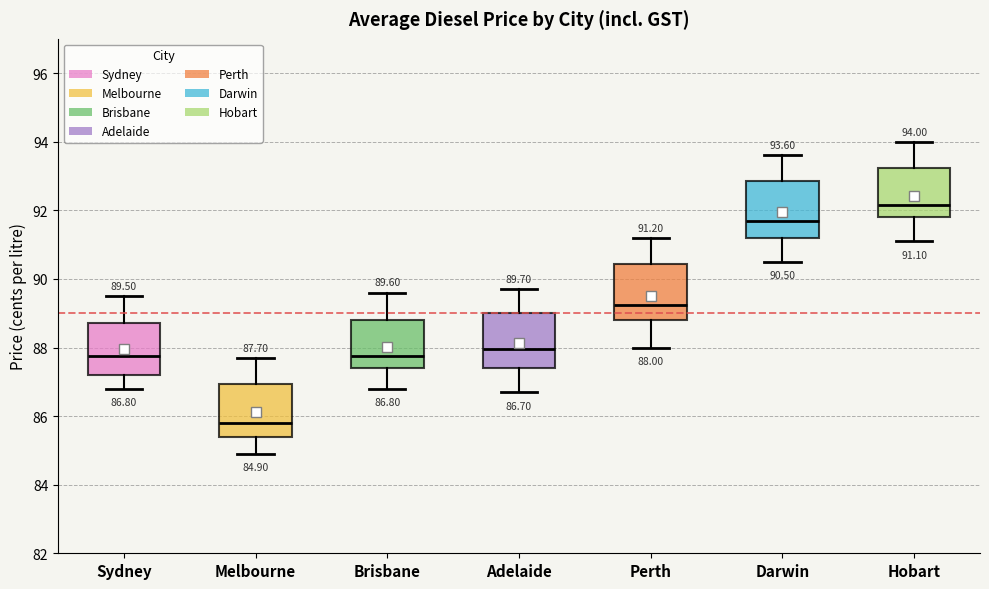

Which box's median line is the lowest?

Melbourne